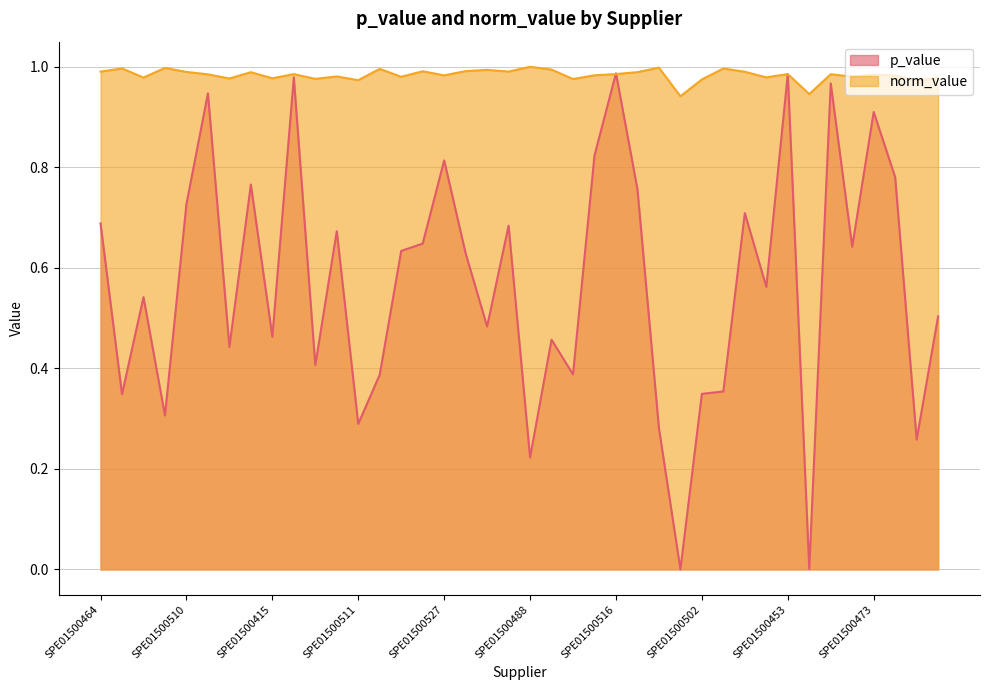

At which category is the sum across all series the highest?

SPE01500516